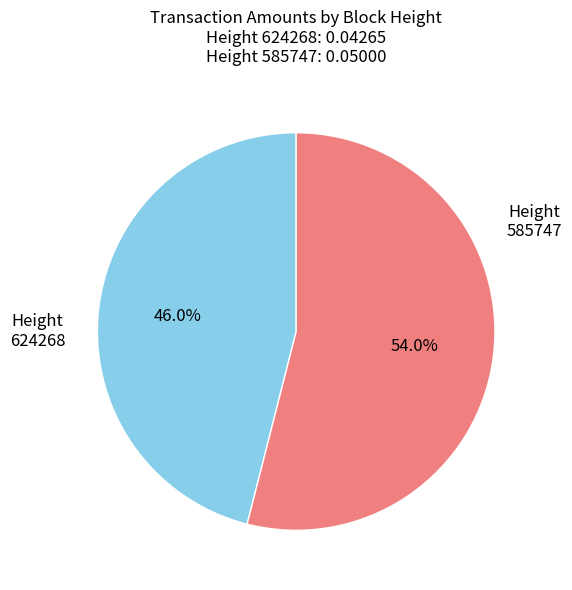

Is there a majority slice in this chart?

Yes